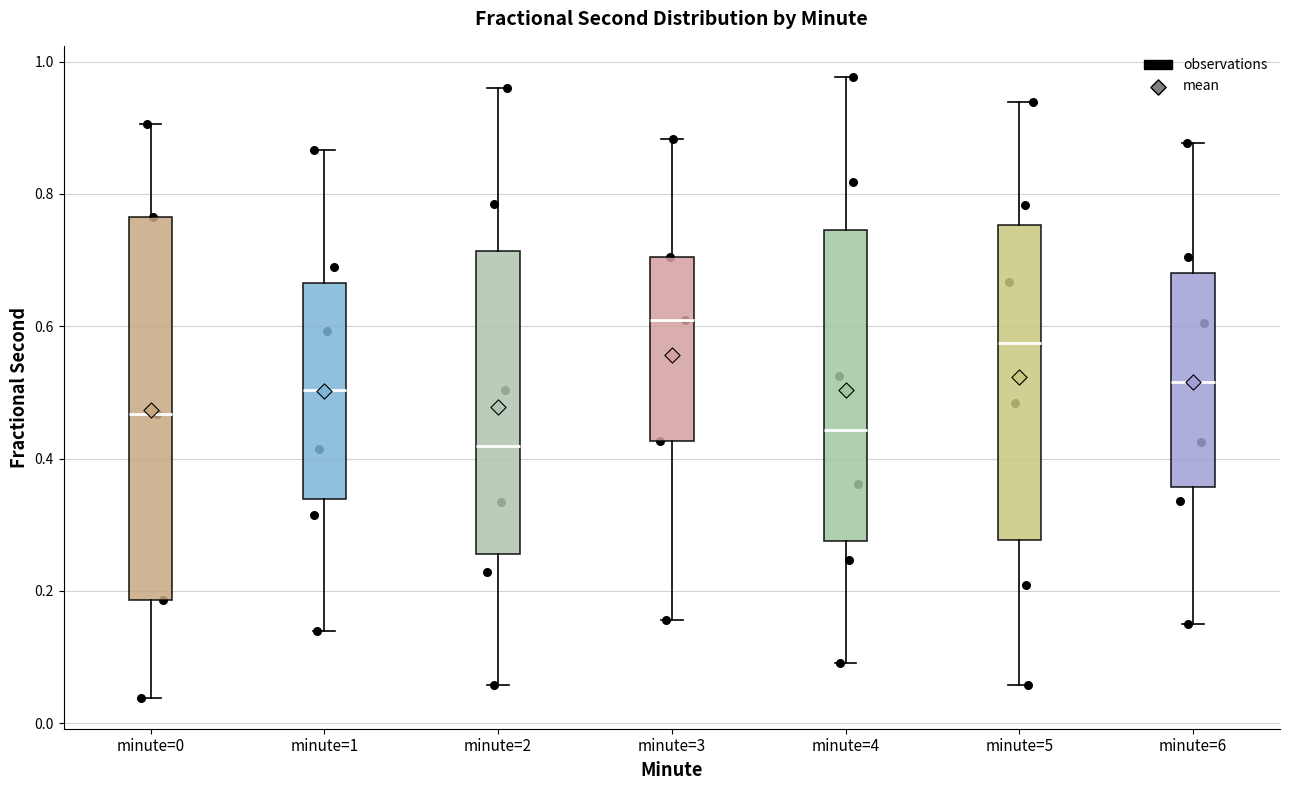

Reading left to right, read every box against the y-axis: the position of its median line, the range the box covers, and the ends of its whiskers. The values are not printed on the chart, so give them approximately, as read against the axis.

minute=0: median 0.46, box 0.18 to 0.76, whiskers 0.04 to 0.90
minute=1: median 0.50, box 0.34 to 0.66, whiskers 0.14 to 0.86
minute=2: median 0.42, box 0.26 to 0.72, whiskers 0.06 to 0.96
minute=3: median 0.62, box 0.42 to 0.70, whiskers 0.16 to 0.88
minute=4: median 0.44, box 0.28 to 0.74, whiskers 0.10 to 0.98
minute=5: median 0.58, box 0.28 to 0.76, whiskers 0.06 to 0.94
minute=6: median 0.52, box 0.36 to 0.68, whiskers 0.14 to 0.88